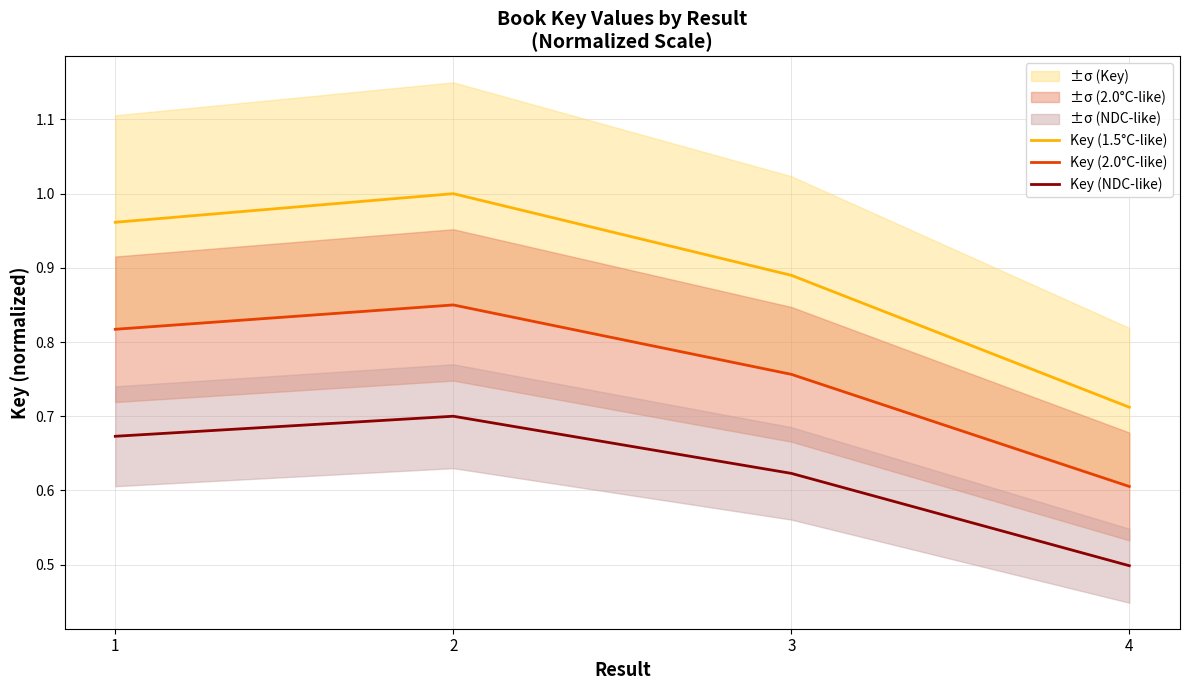

Reading left to right, transcribe all the data shown in this chart.

Key (1.5°C-like): 1.0	1.0	0.9	0.7
Key (2.0°C-like): 0.8	0.8	0.8	0.6
Key (NDC-like): 0.7	0.7	0.6	0.5